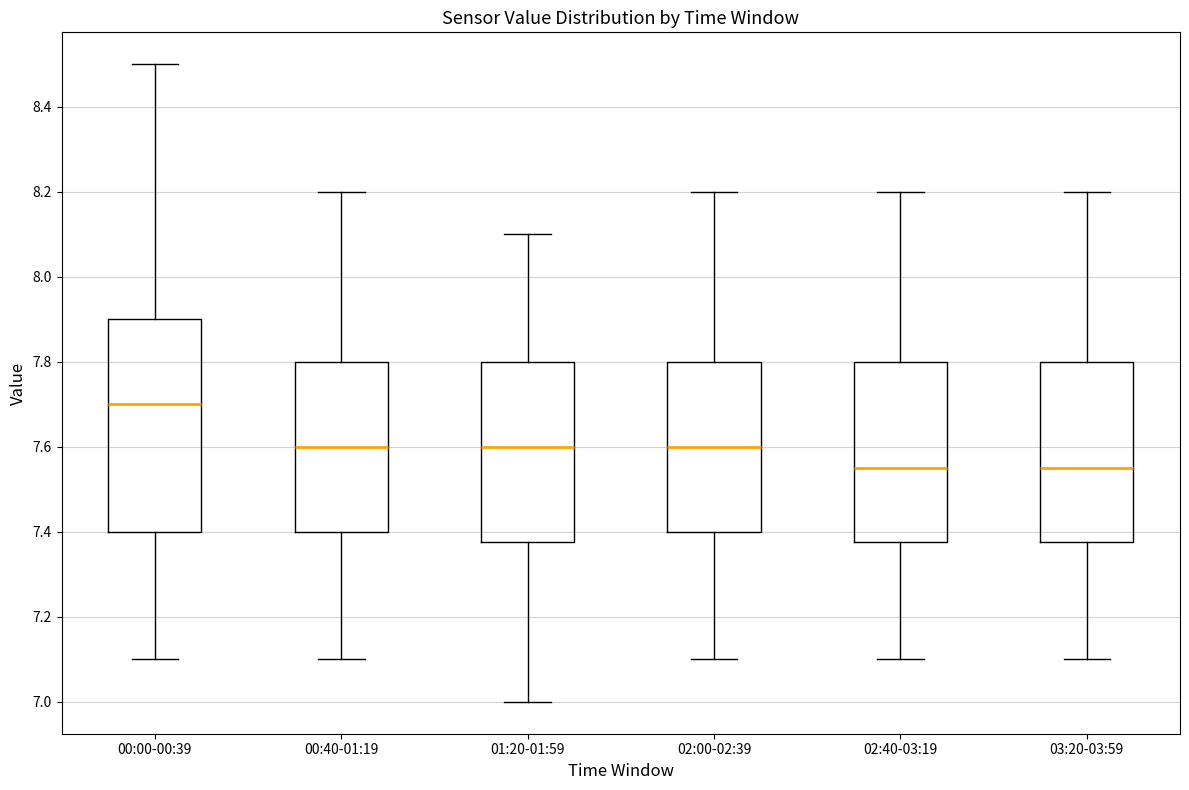

Where is the upper edge of the box for 02:40-03:19 on the y-axis? The values are not printed on the chart, so give them approximately, as read against the axis.

7.80